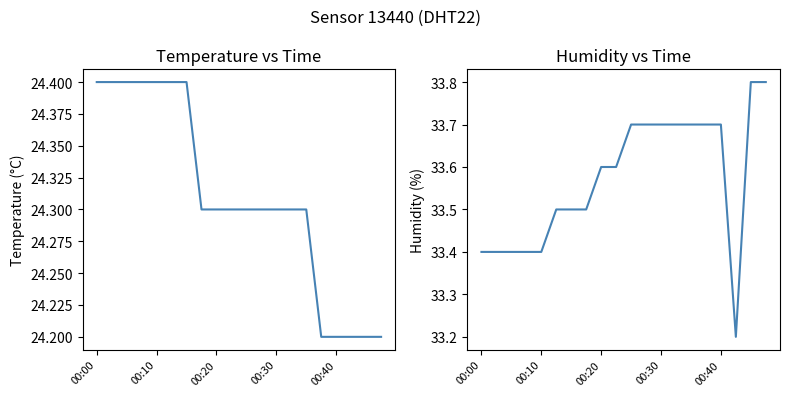

List the series in order of their peak value, lowest first.

temperature, humidity